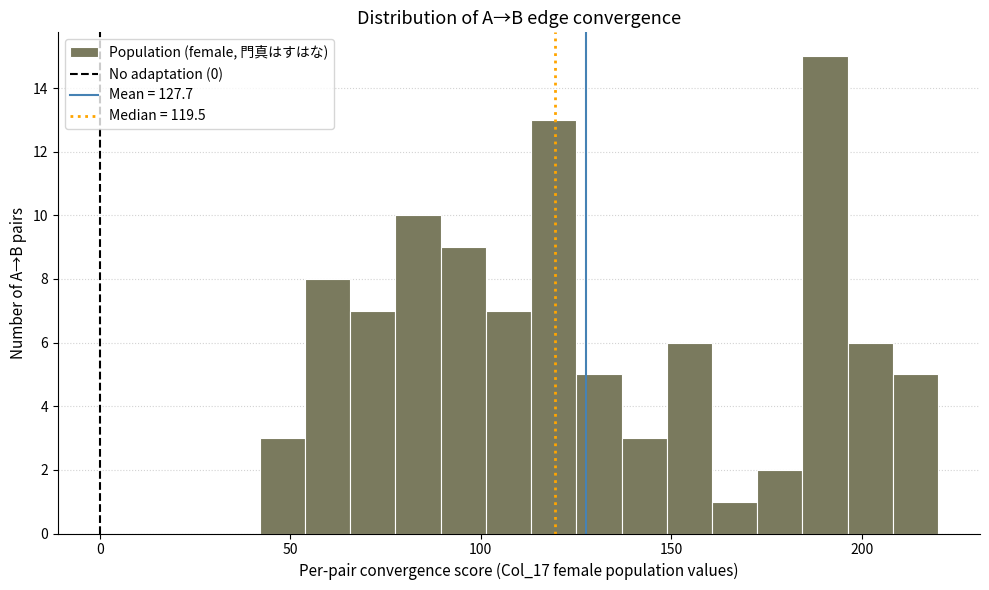

Around what value on the x-axis is the tallest bar? Give the approximate position of its centre, as read against the axis.

190